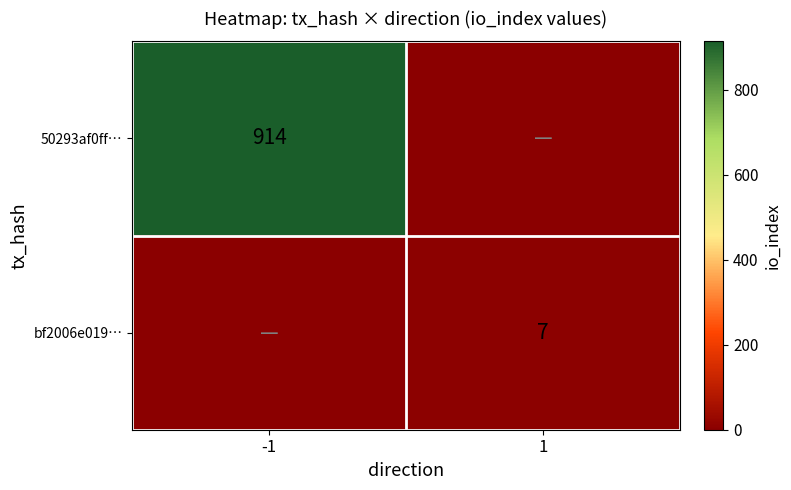

Which category has the highest value across all series?

-1